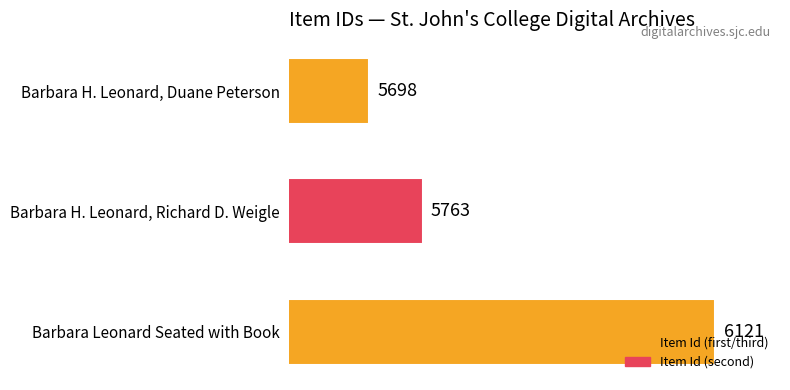

Are the bars grouped side by side (vs. stacked)?

No